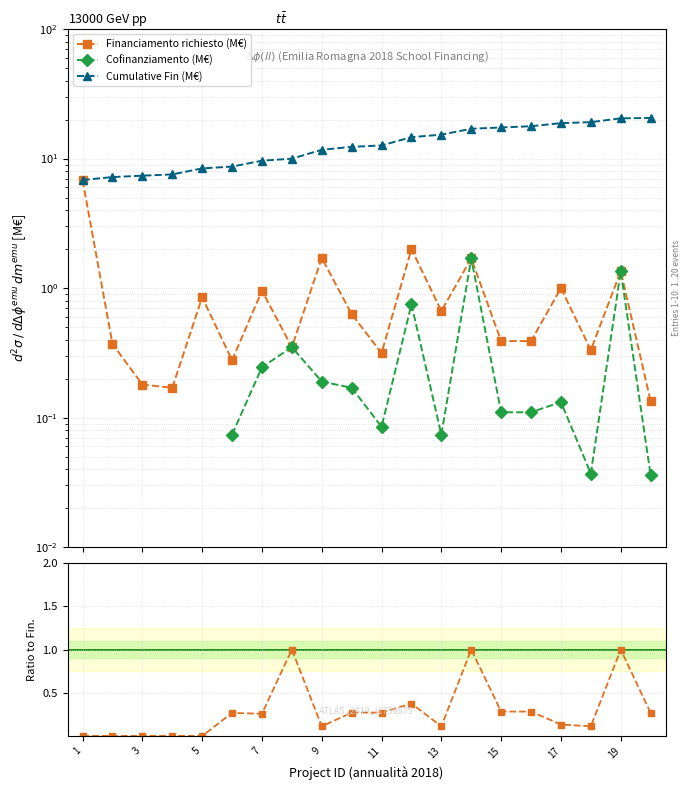

True or false: Financiamento richiesto (M€) and Cumulative Fin (M€) intersect in this chart.

False